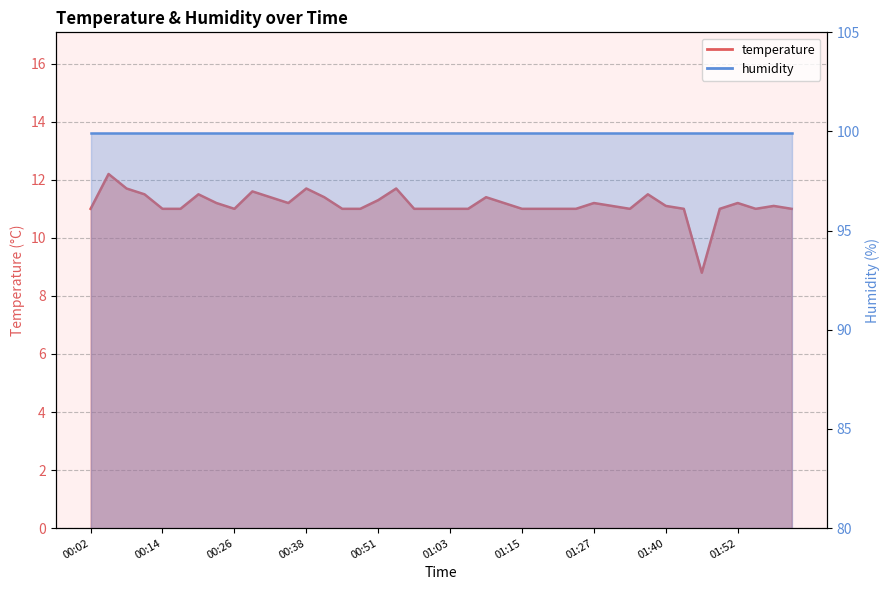

True or false: the data shows 8.8 at 01:46.

True